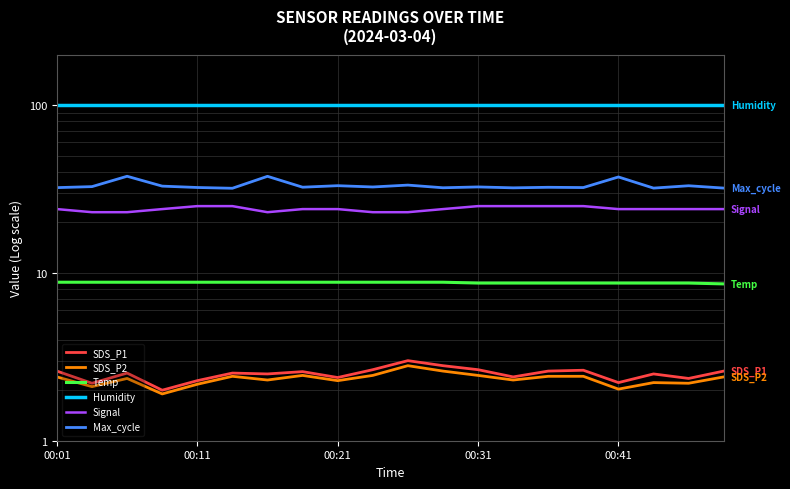

What is the total value across all series at 00:21?

170.5